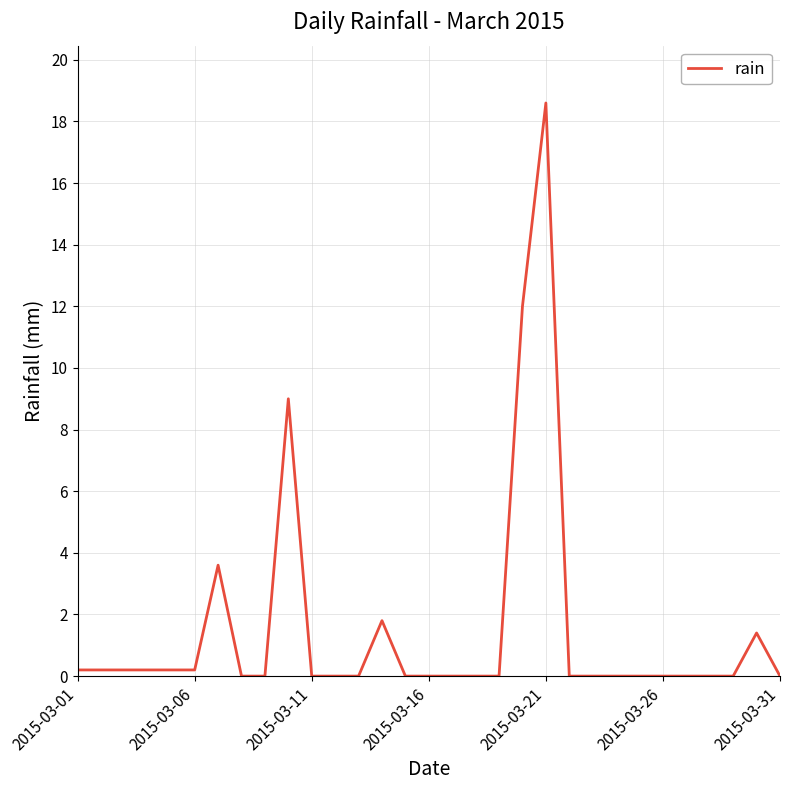

What is the difference between the maximum and minimum values?

18.6